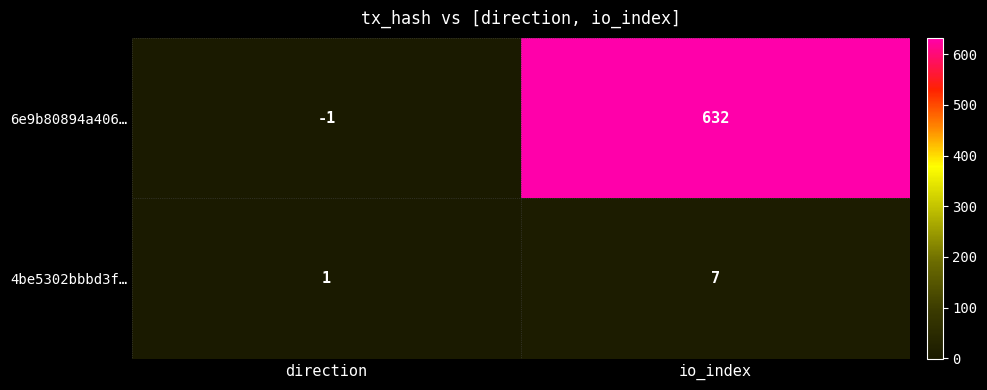

Which series has the widest spread of values?

6e9b80894a406…